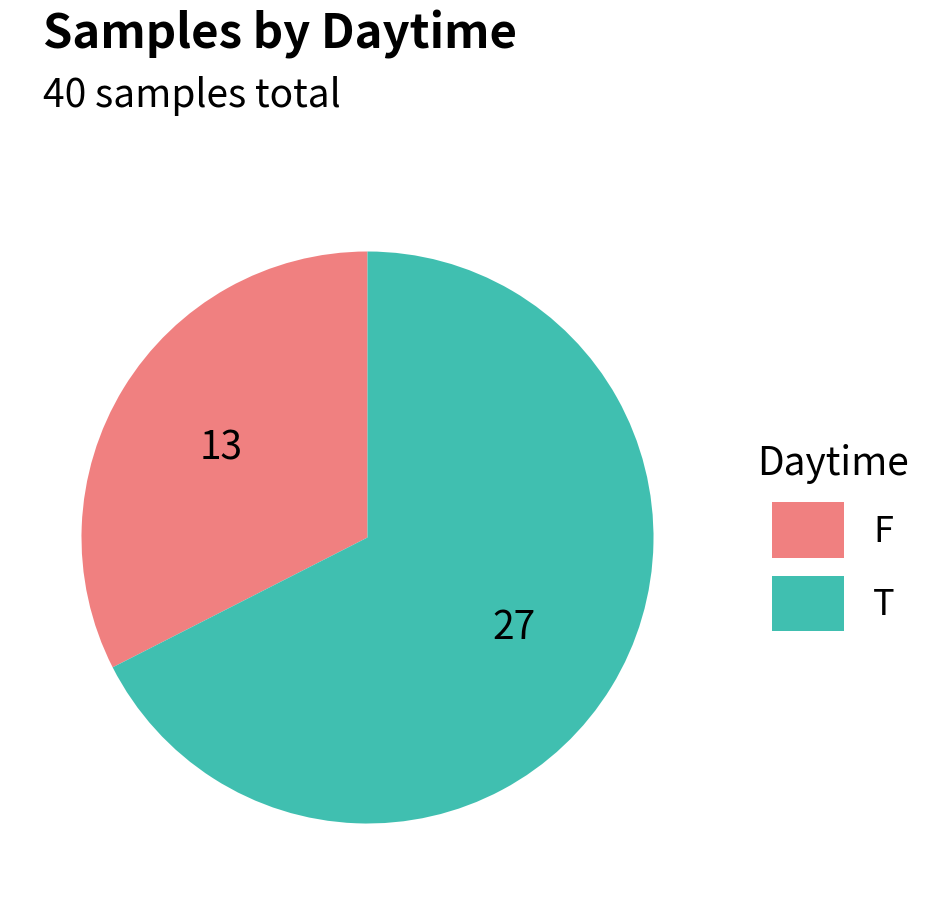

How many segments does this pie chart have?

2